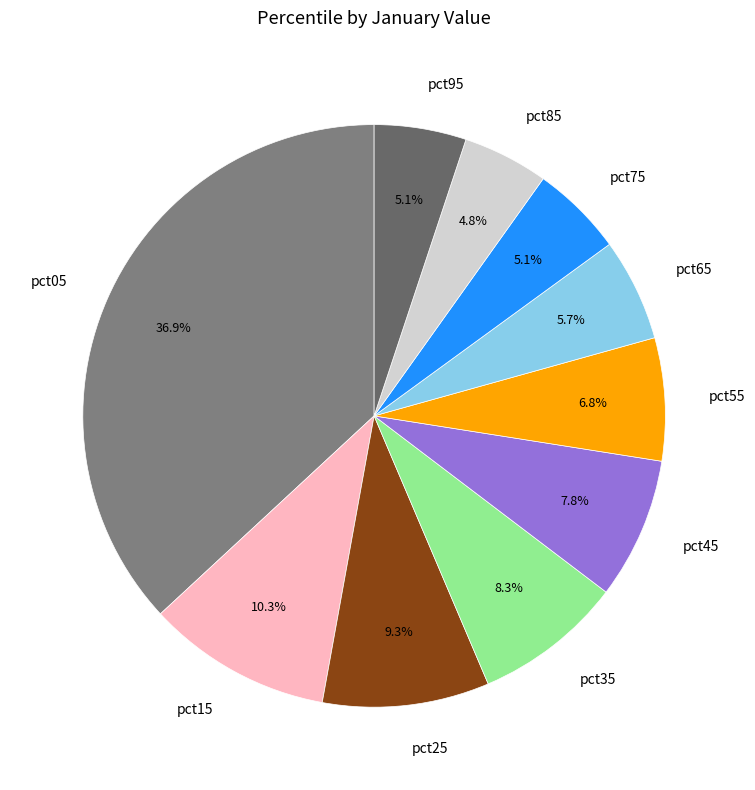

Is it true that pct45 is 8% of the pie?

True